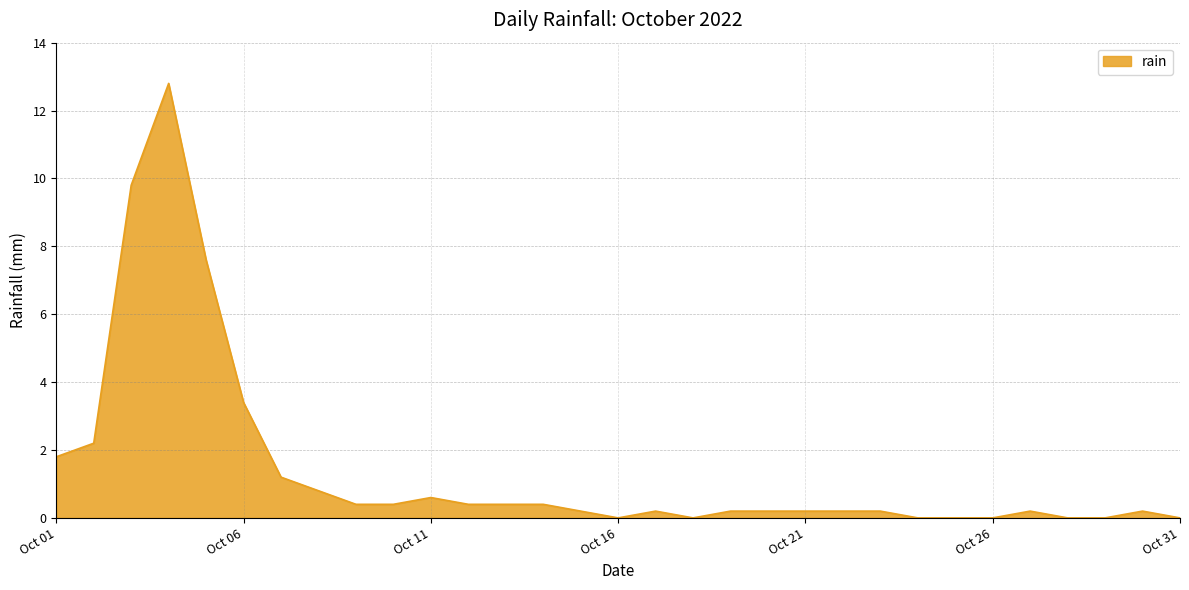

What is the difference between the maximum and minimum values?

12.8